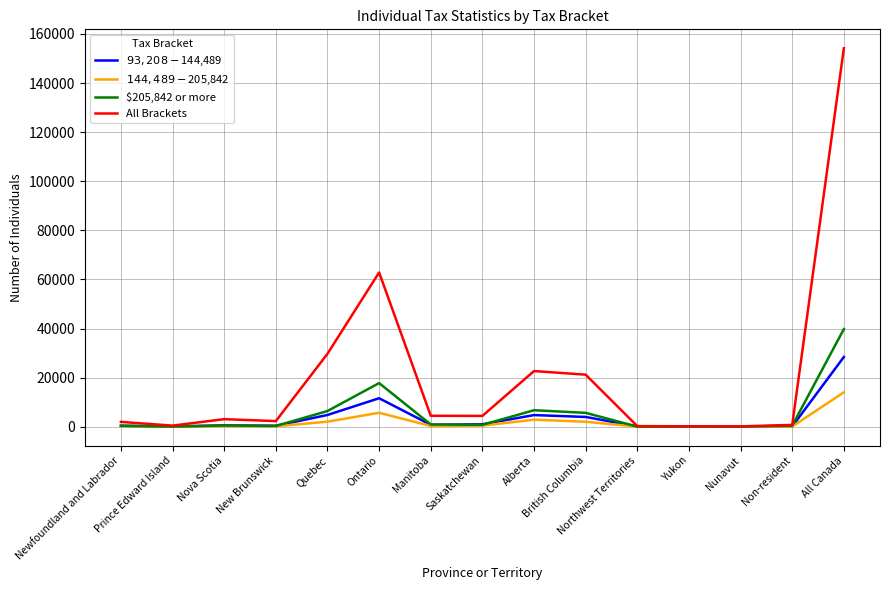

Which series ends up on top after the final intersection of $144,489 - $205,842 and $205,842 or more?

$205,842 or more